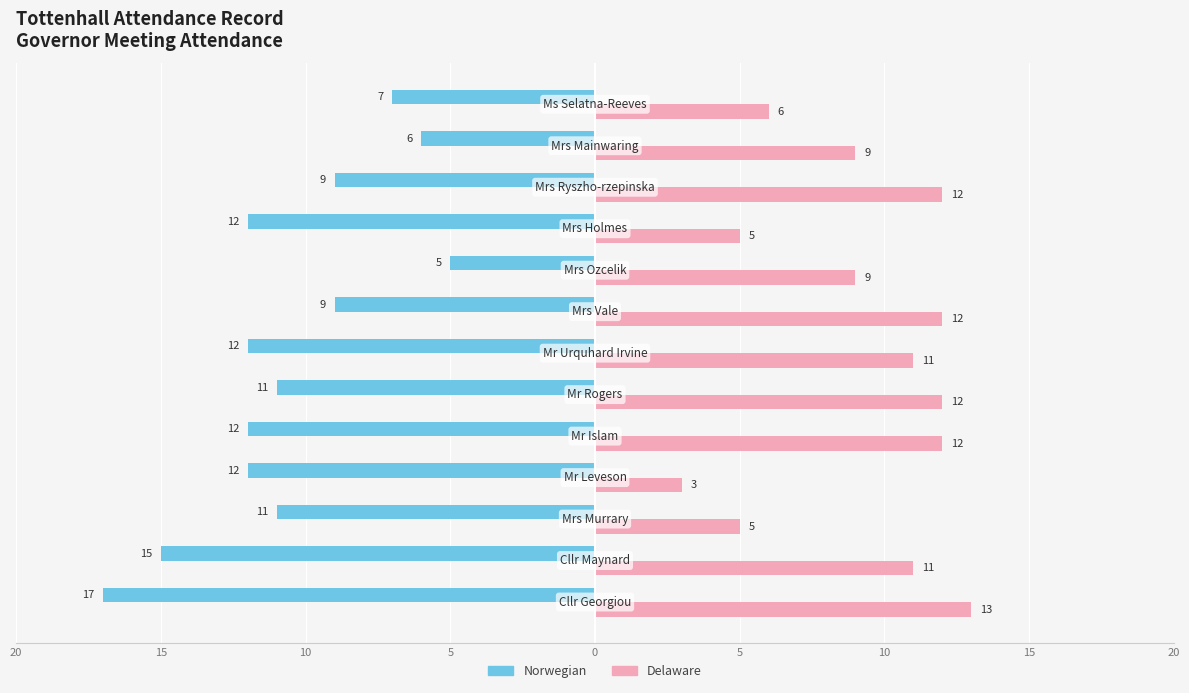

Which series has the widest spread of values?

Norwegian